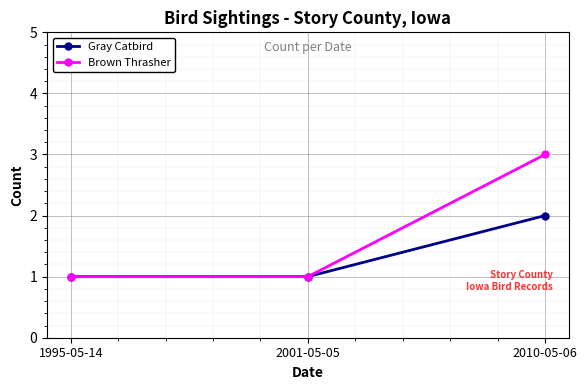

List the series in order of their peak value, lowest first.

Gray Catbird, Brown Thrasher